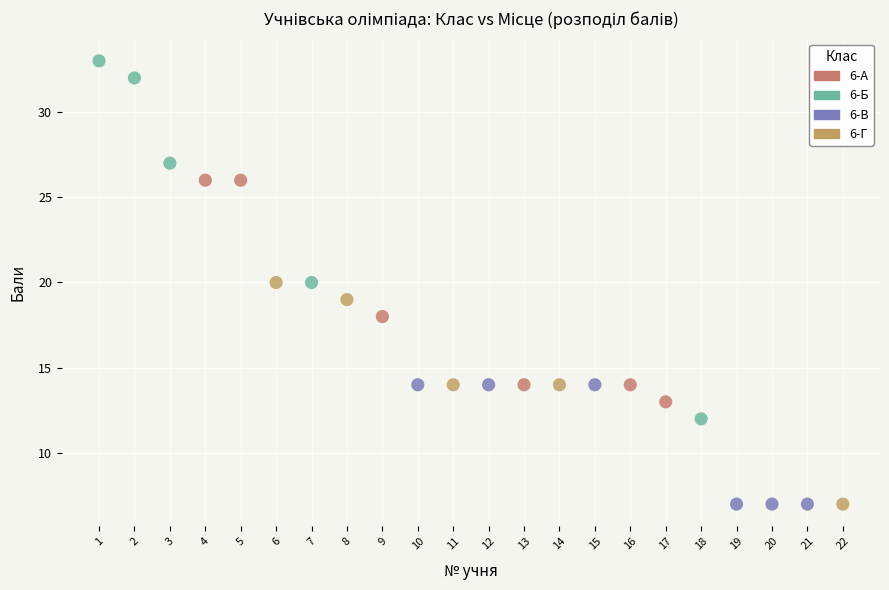

Which series has the largest Y range (max minus min)?

6-Б